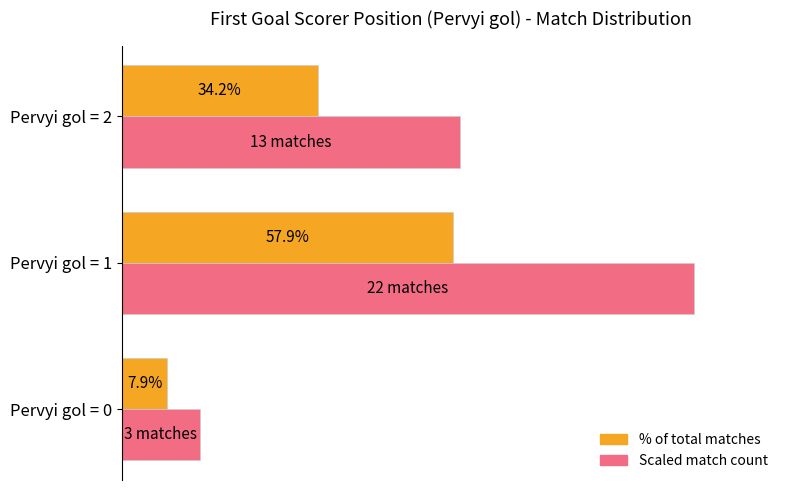

At which category is the sum across all series the highest?

Pervyi gol = 1